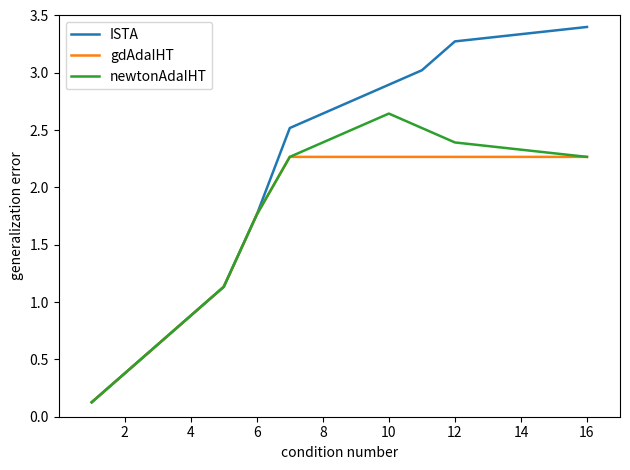

What are all the series names shown in the legend?

ISTA, gdAdaIHT, newtonAdaIHT